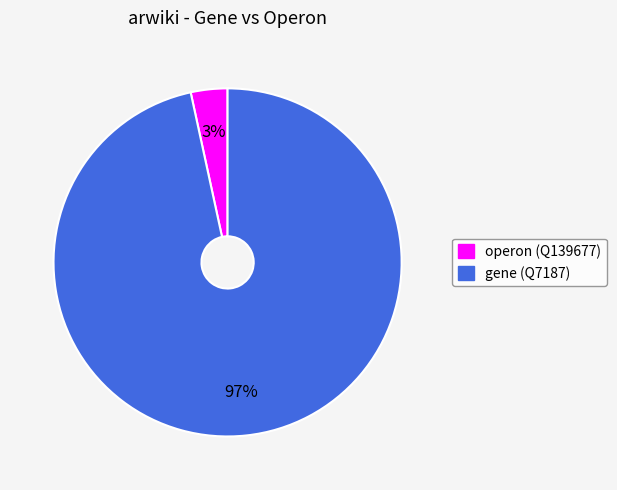

How many slices are in this pie chart?

2